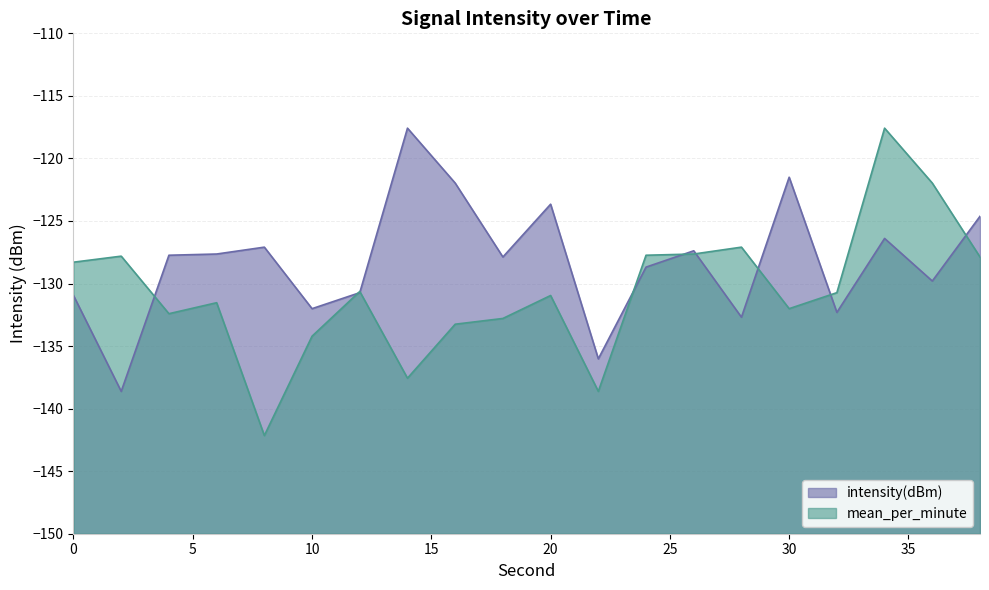

How many distinct data groups are displayed?

2